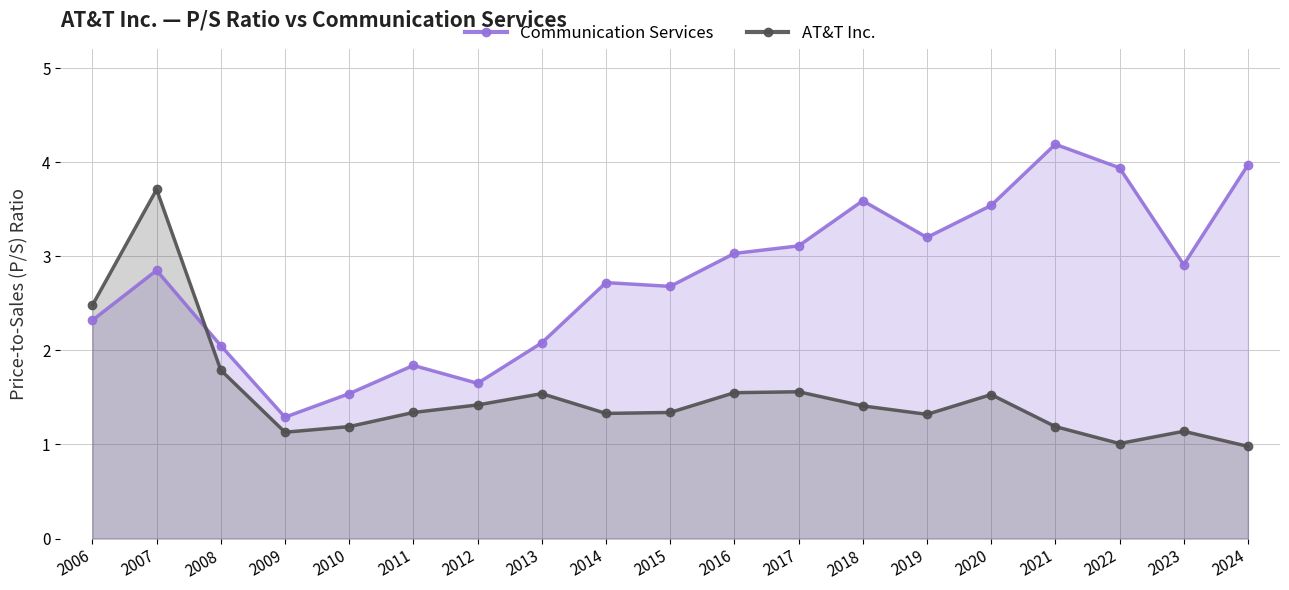

At which label does Communication Services reach its peak?

2021